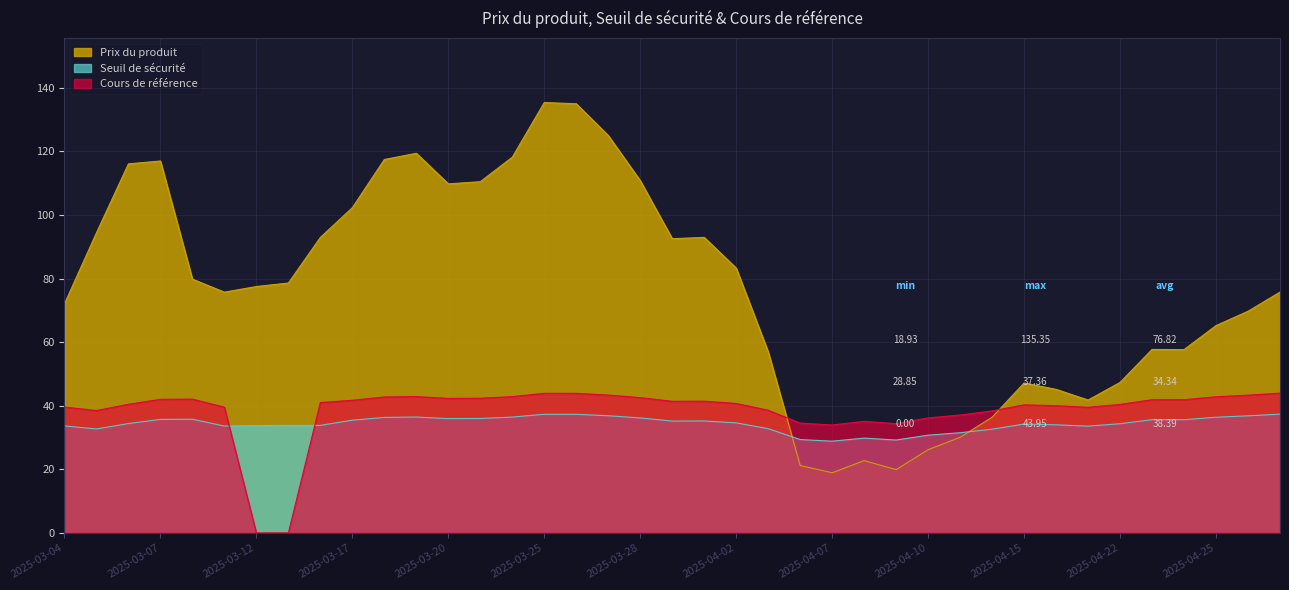

What are all the series names shown in the legend?

Prix du produit, Seuil de sécurité, Cours de référence